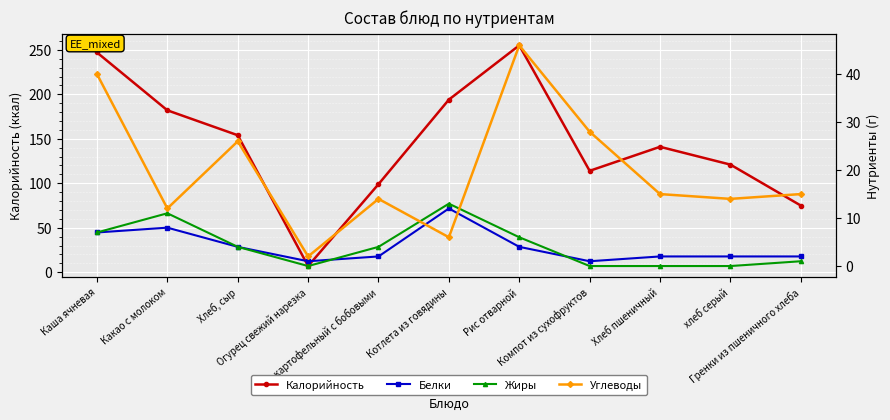

Reading left to right, extract all data points from this chart.

Калорийность: 247	182	154	7	99	194	255	114	141	121	75
Белки: 7	8	4	1	2	12	4	1	2	2	2
Жиры: 7	11	4	0	4	13	6	0	0	0	1
Углеводы: 40	12	26	2	14	6	46	28	15	14	15